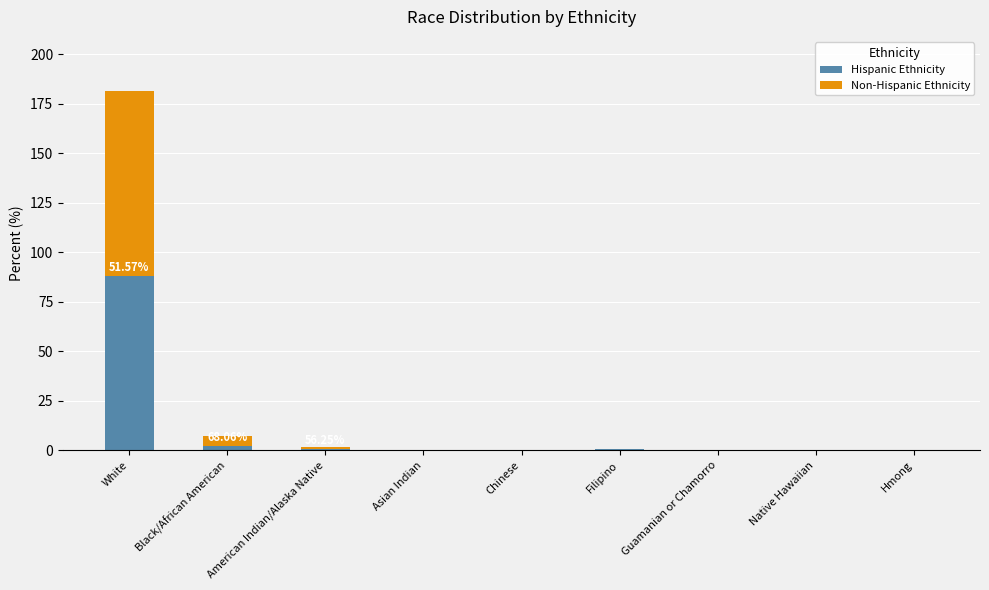

At which category is the sum across all series the highest?

White